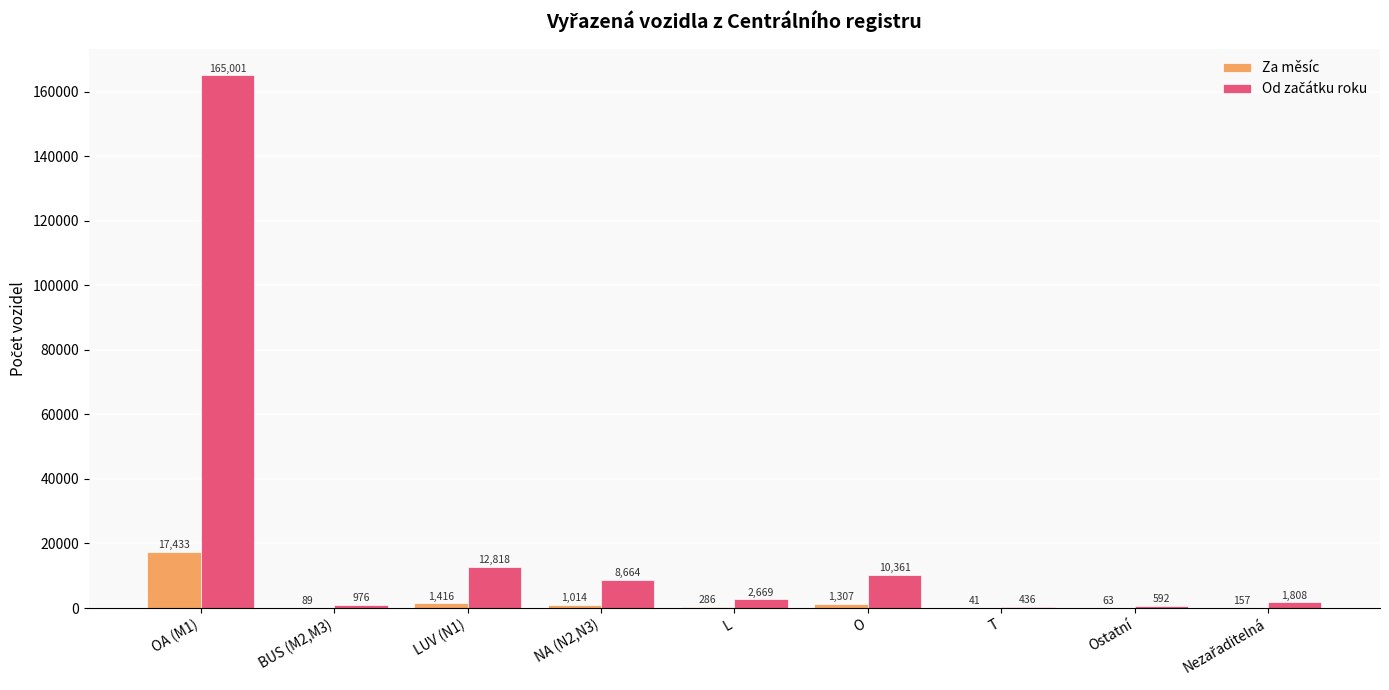

Read the Za měsíc value at LUV (N1), to the nearest 50.

1400